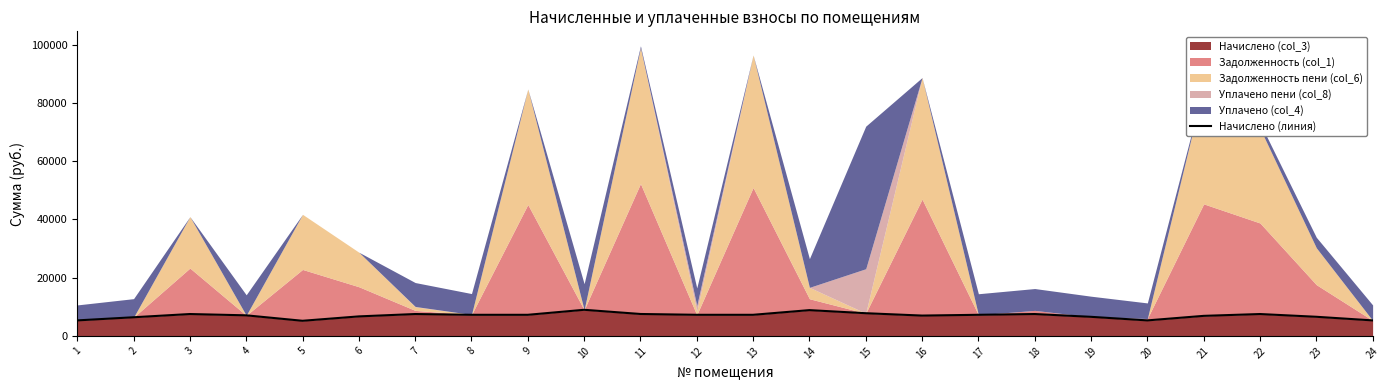

What is the difference between the values at 6 and 3?

811.4